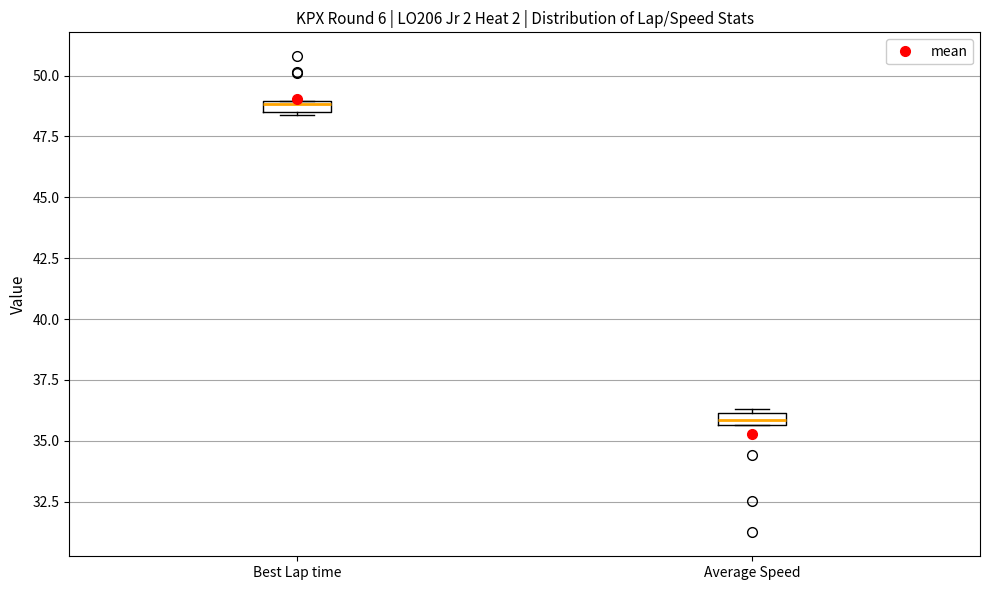

Which box has the lowest median line?

Average Speed